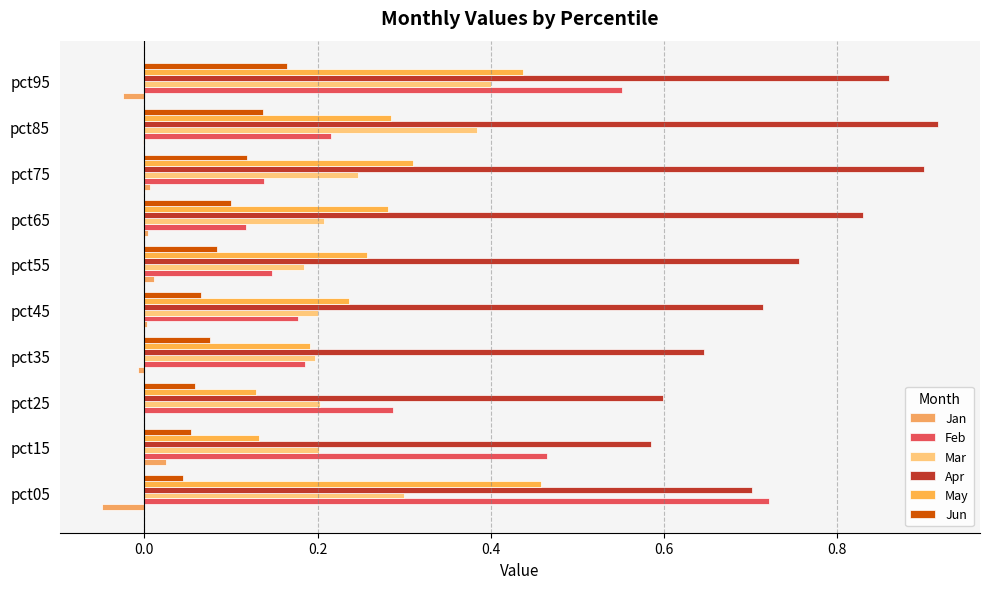

Which category has the highest value across all series?

pct85